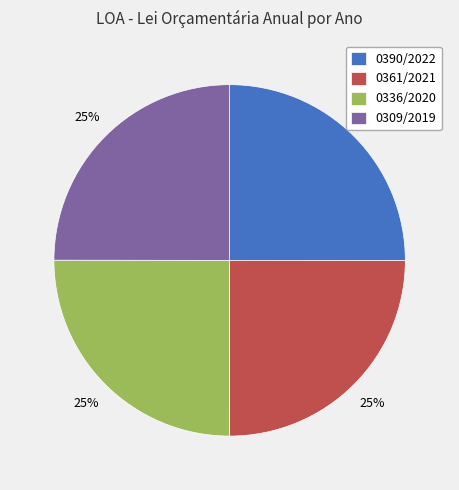

Is there any slice that represents more than half of the pie?

No